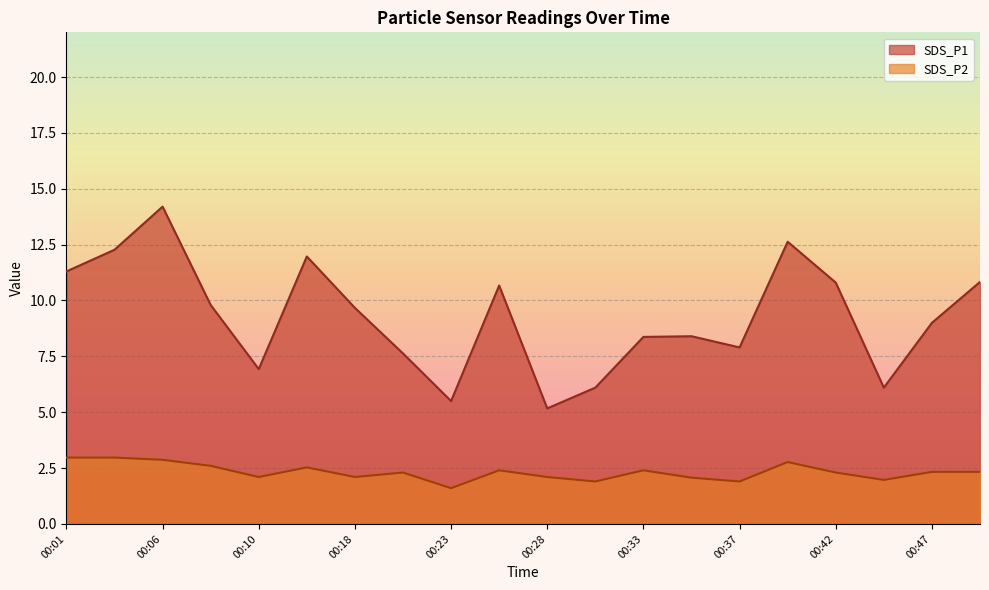

The SDS_P2 series shows 2.4 at 00:33. True or false?

True